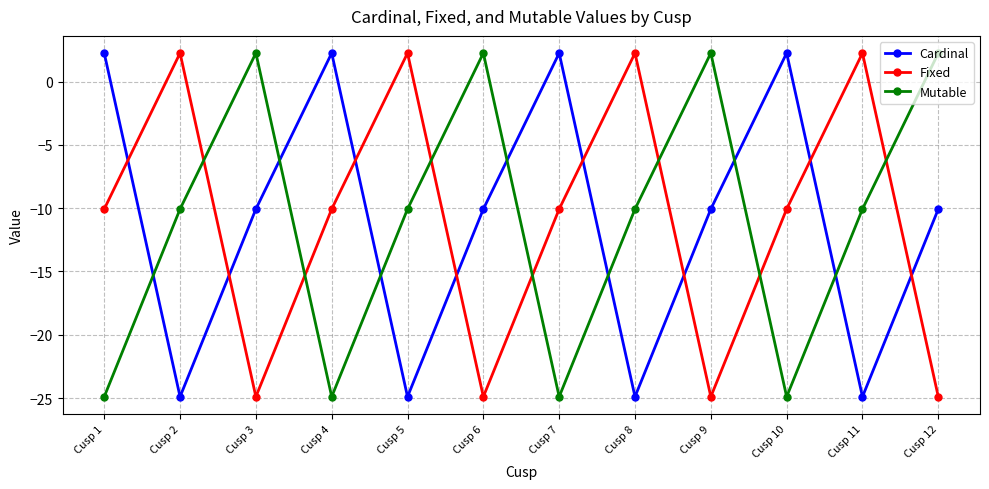

Count the number of categories in the chart.

12